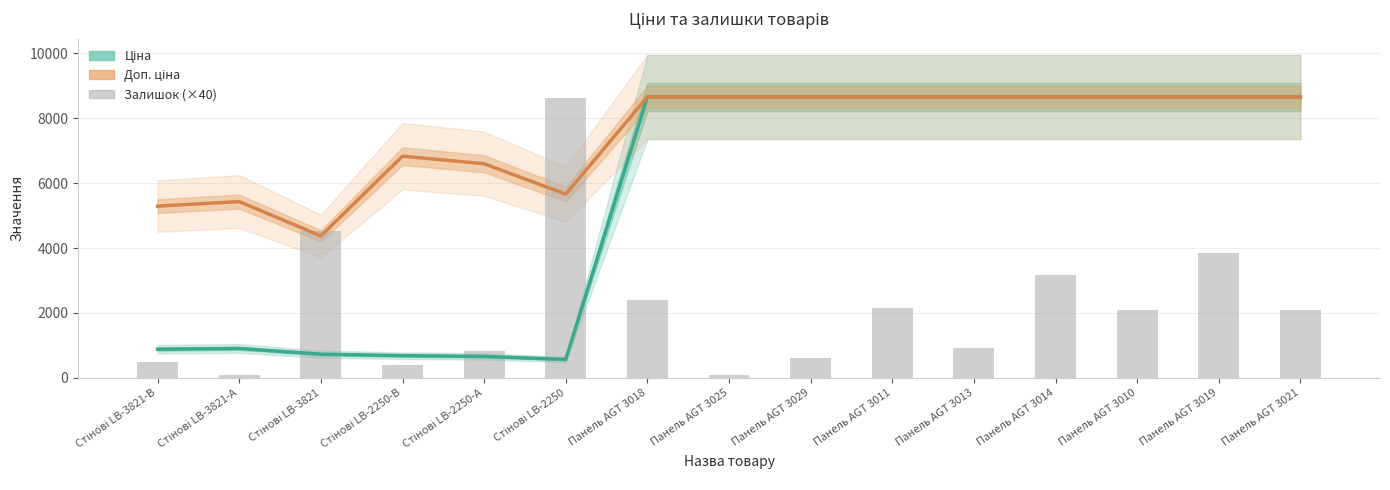

What is the maximum value for Залишок (×40)?

8640.0